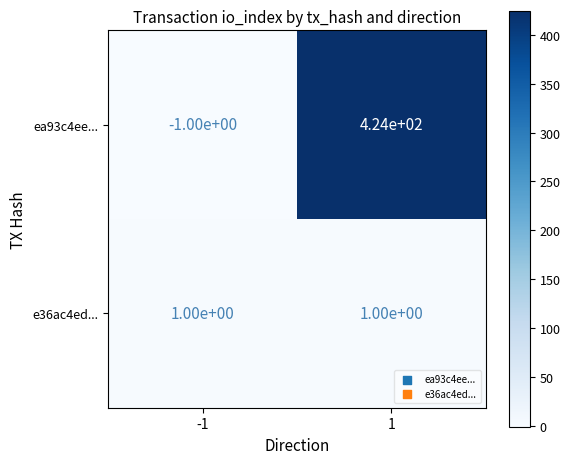

Is the value of ea93c4ee... at 1 greater than the value of e36ac4ed... at -1?

Yes